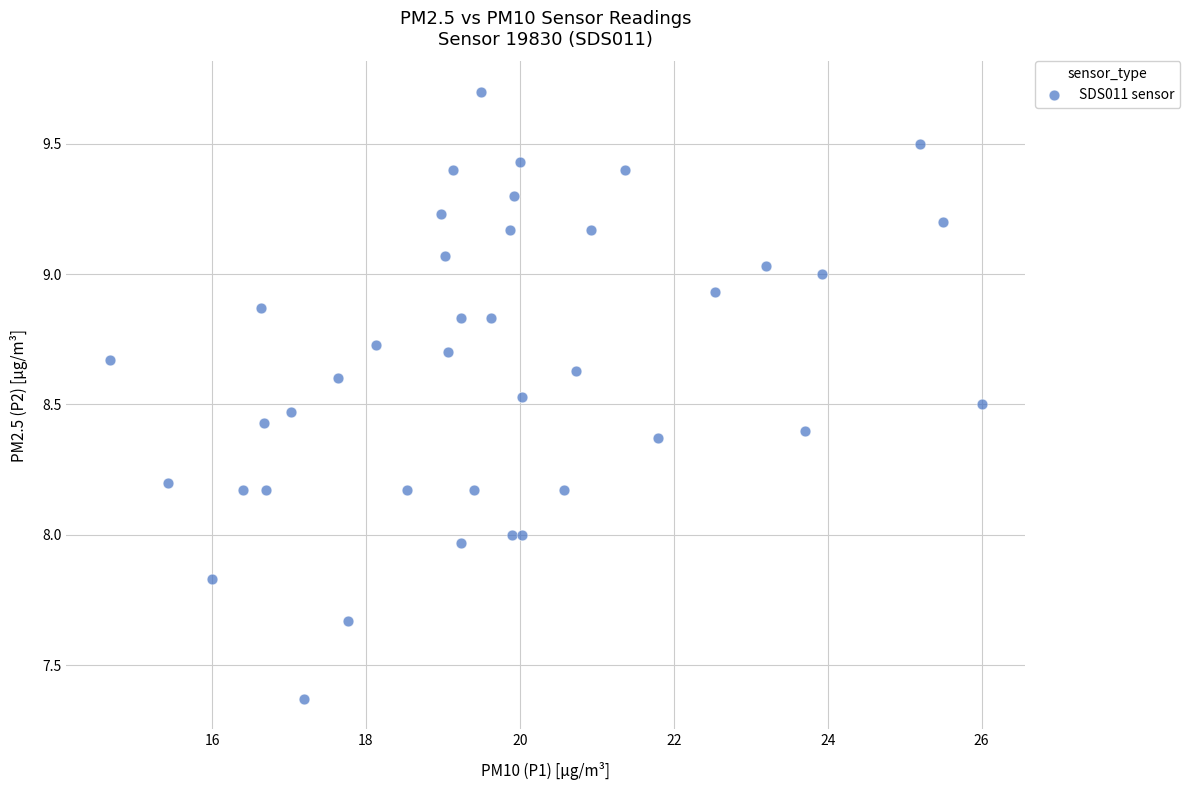

What is the range of Y values (max minus min)?

2.3